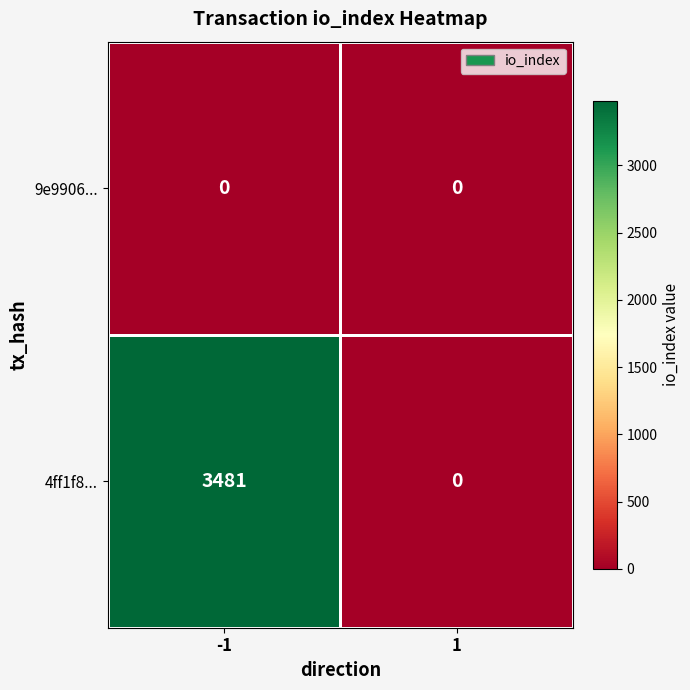

What is the maximum value for 4ff1f8...?

3481